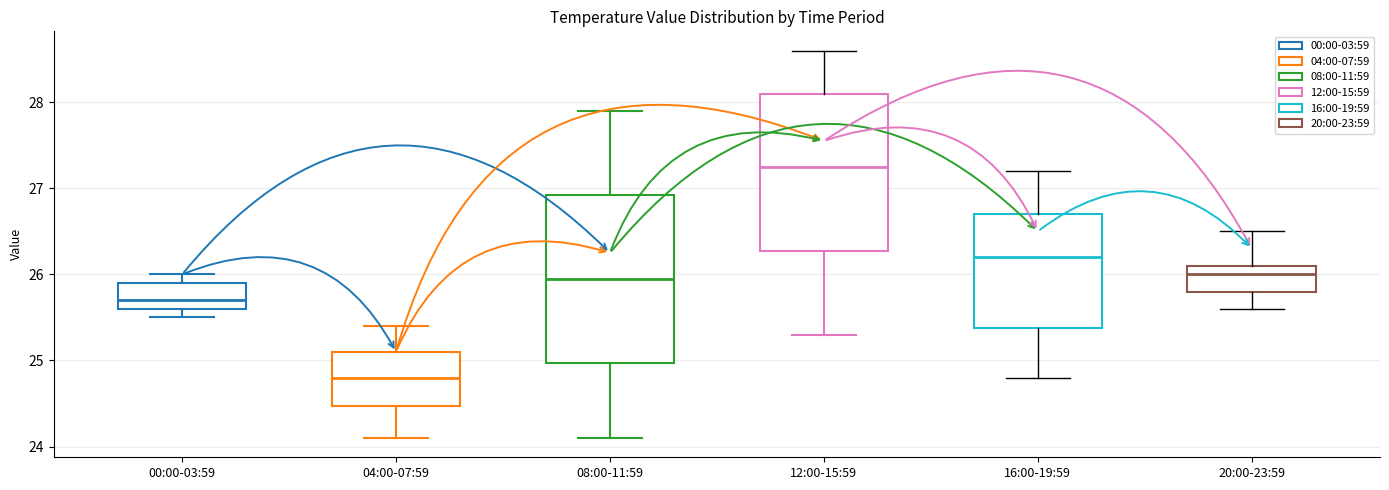

Which box's median line is the highest?

12:00-15:59